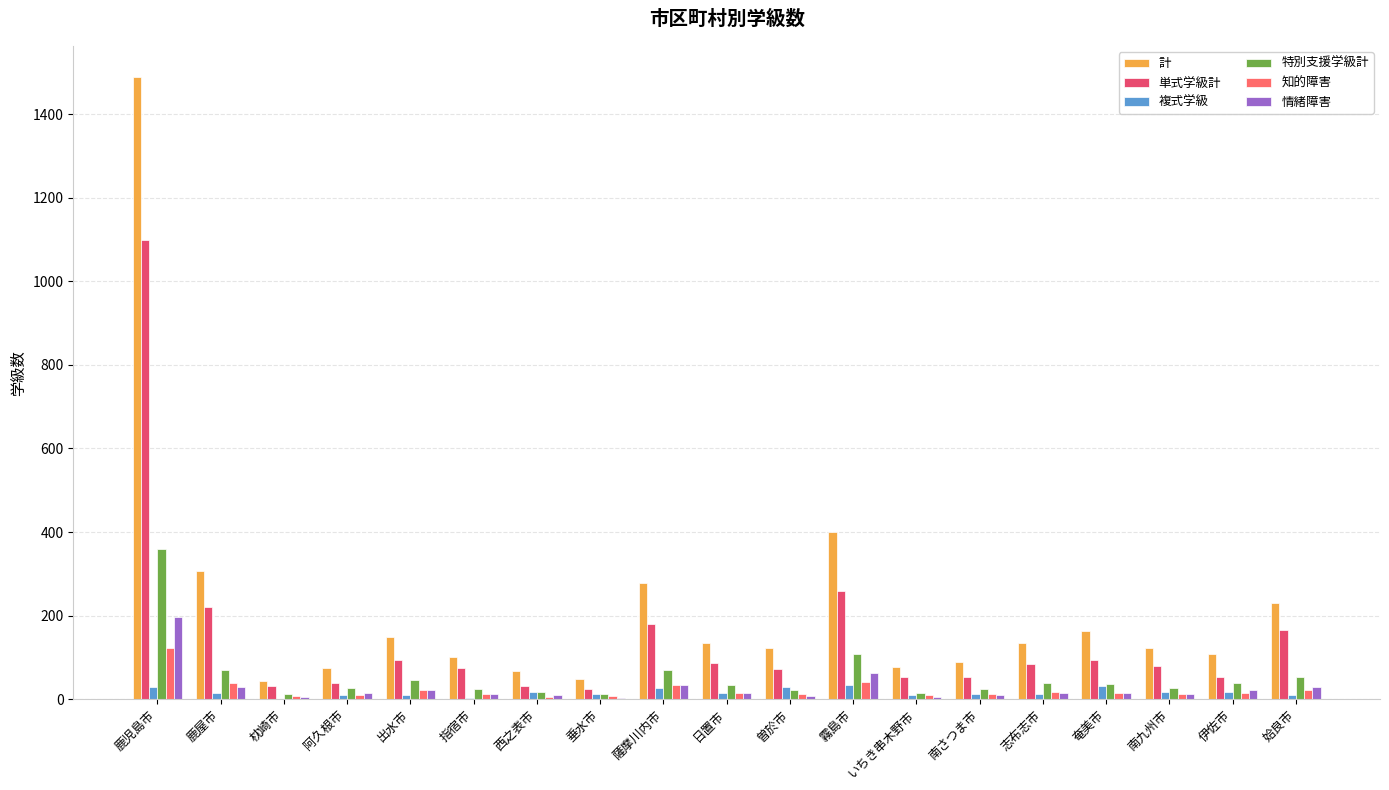

Where is 単式学級計 nearest to the value 561?

霧島市